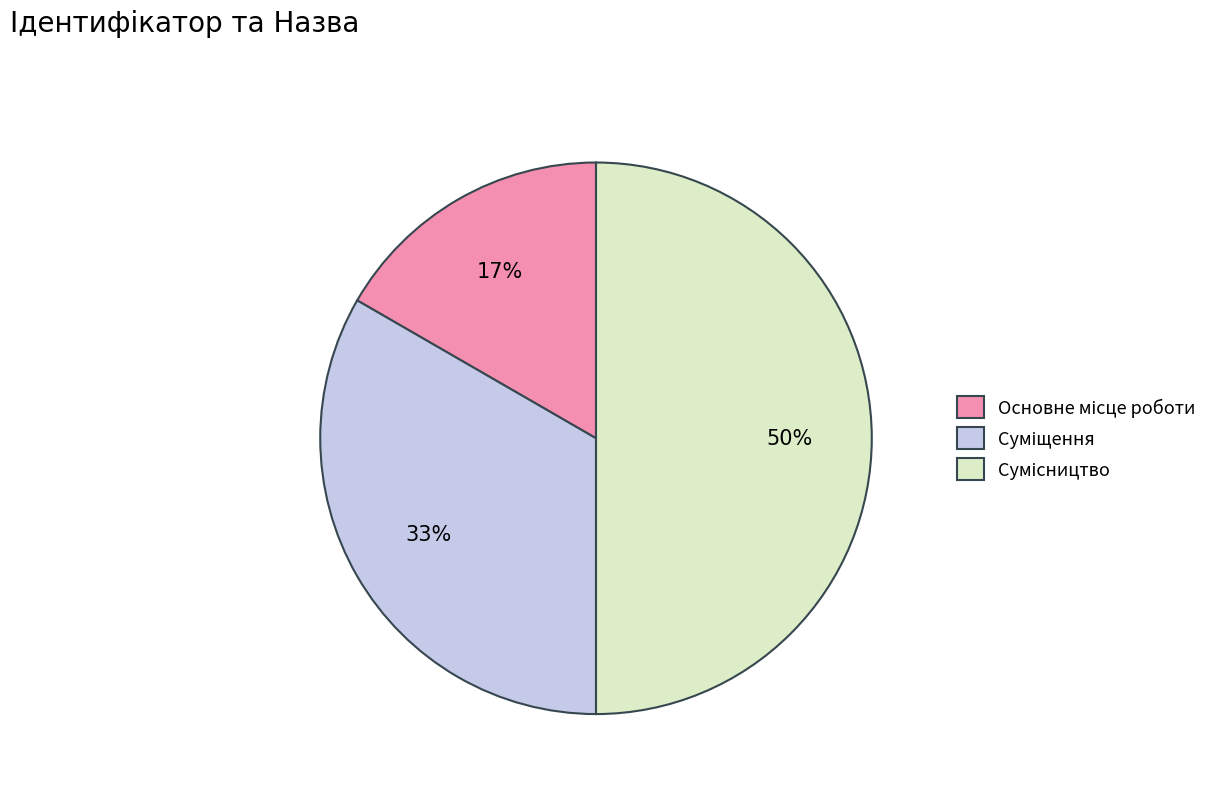

To the nearest percent, what is the difference between the largest and smallest slice percentages?

33%